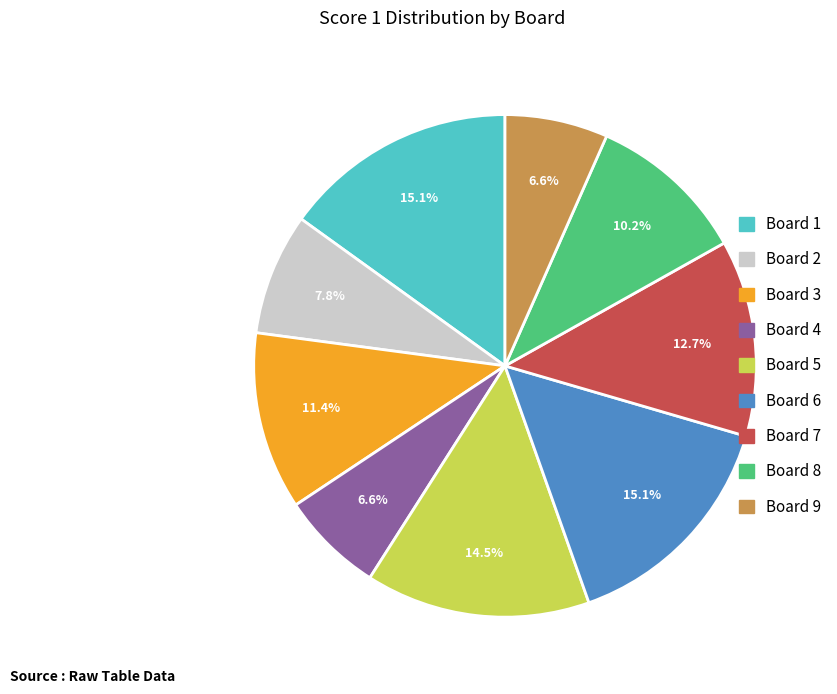

How many slices are in this pie chart?

9